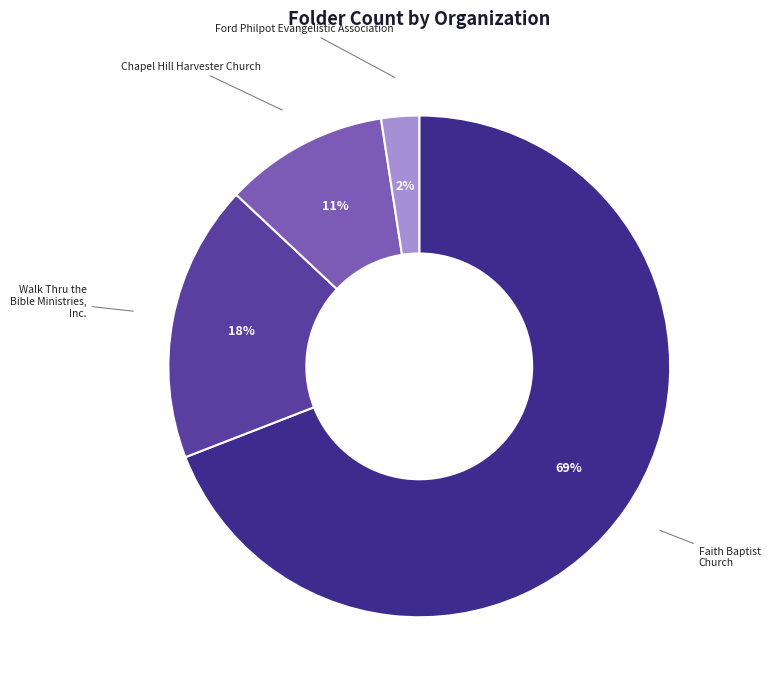

How many slices are in this pie chart?

4